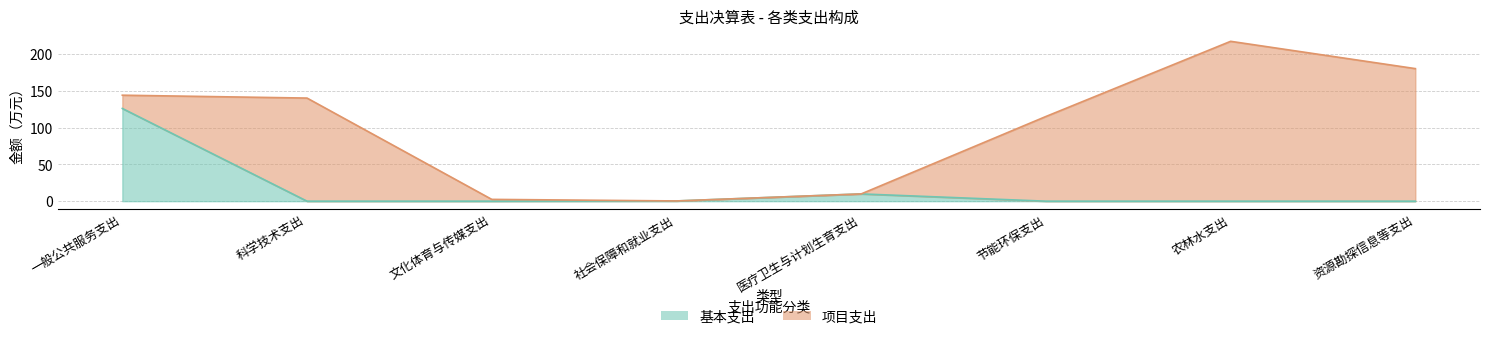

Reading left to right, extract all data points from this chart.

一般公共服务支出=125.9	科学技术支出=0.0	文化体育与传媒支出=0.0	社会保障和就业支出=0.3	医疗卫生与计划生育支出=9.9	节能环保支出=0.0	农林水支出=0.0	资源勘探信息等支出=0.0